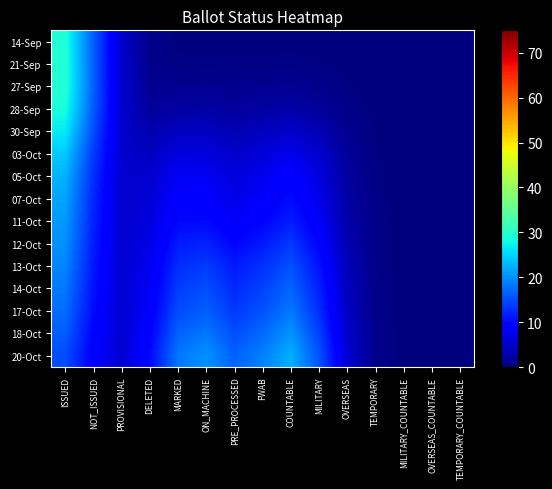

Reading right to left, list all the values displayed in this chart.

14-Sep: TEMPORARY_COUNTABLE=0.0	OVERSEAS_COUNTABLE=0.0	MILITARY_COUNTABLE=0.0	TEMPORARY=0.0	OVERSEAS=0.0	MILITARY=0.1	COUNTABLE=0.1	FWAB=0.1	PRE_PROCESSED=0.1	ON_MACHINE=0.1	MARKED=0.2	DELETED=0.9	PROVISIONAL=5.0	NOT_ISSUED=16.4	ISSUED=29.3
21-Sep: TEMPORARY_COUNTABLE=0.0	OVERSEAS_COUNTABLE=0.0	MILITARY_COUNTABLE=0.0	TEMPORARY=0.0	OVERSEAS=0.1	MILITARY=0.3	COUNTABLE=0.5	FWAB=0.4	PRE_PROCESSED=0.4	ON_MACHINE=0.5	MARKED=0.4	DELETED=1.0	PROVISIONAL=5.1	NOT_ISSUED=16.6	ISSUED=29.6
27-Sep: TEMPORARY_COUNTABLE=0.0	OVERSEAS_COUNTABLE=0.0	MILITARY_COUNTABLE=0.0	TEMPORARY=0.1	OVERSEAS=0.3	MILITARY=0.9	COUNTABLE=1.3	FWAB=1.1	PRE_PROCESSED=1.0	ON_MACHINE=1.2	MARKED=1.1	DELETED=1.3	PROVISIONAL=5.2	NOT_ISSUED=16.6	ISSUED=29.6
28-Sep: TEMPORARY_COUNTABLE=0.0	OVERSEAS_COUNTABLE=0.0	MILITARY_COUNTABLE=0.0	TEMPORARY=0.1	OVERSEAS=0.7	MILITARY=1.9	COUNTABLE=2.8	FWAB=2.3	PRE_PROCESSED=2.1	ON_MACHINE=2.5	MARKED=2.3	DELETED=2.0	PROVISIONAL=5.3	NOT_ISSUED=16.1	ISSUED=28.7
30-Sep: TEMPORARY_COUNTABLE=0.0	OVERSEAS_COUNTABLE=0.0	MILITARY_COUNTABLE=0.0	TEMPORARY=0.2	OVERSEAS=1.2	MILITARY=3.4	COUNTABLE=4.9	FWAB=4.1	PRE_PROCESSED=3.5	ON_MACHINE=4.3	MARKED=4.2	DELETED=3.1	PROVISIONAL=5.3	NOT_ISSUED=15.1	ISSUED=26.7
03-Oct: TEMPORARY_COUNTABLE=0.0	OVERSEAS_COUNTABLE=0.0	MILITARY_COUNTABLE=0.0	TEMPORARY=0.3	OVERSEAS=1.8	MILITARY=5.1	COUNTABLE=7.3	FWAB=6.0	PRE_PROCESSED=5.0	ON_MACHINE=6.3	MARKED=6.3	DELETED=4.3	PROVISIONAL=5.3	NOT_ISSUED=13.8	ISSUED=24.3
05-Oct: TEMPORARY_COUNTABLE=0.0	OVERSEAS_COUNTABLE=0.0	MILITARY_COUNTABLE=0.0	TEMPORARY=0.4	OVERSEAS=2.2	MILITARY=6.2	COUNTABLE=9.0	FWAB=7.4	PRE_PROCESSED=6.0	ON_MACHINE=7.7	MARKED=7.9	DELETED=5.2	PROVISIONAL=5.3	NOT_ISSUED=12.9	ISSUED=22.6
07-Oct: TEMPORARY_COUNTABLE=0.0	OVERSEAS_COUNTABLE=0.0	MILITARY_COUNTABLE=0.0	TEMPORARY=0.4	OVERSEAS=2.5	MILITARY=7.0	COUNTABLE=10.2	FWAB=8.3	PRE_PROCESSED=6.9	ON_MACHINE=8.7	MARKED=8.8	DELETED=5.7	PROVISIONAL=5.3	NOT_ISSUED=12.3	ISSUED=21.5
11-Oct: TEMPORARY_COUNTABLE=0.0	OVERSEAS_COUNTABLE=0.0	MILITARY_COUNTABLE=0.0	TEMPORARY=0.5	OVERSEAS=2.8	MILITARY=8.0	COUNTABLE=11.6	FWAB=9.6	PRE_PROCESSED=8.0	ON_MACHINE=10.0	MARKED=9.9	DELETED=6.2	PROVISIONAL=5.3	NOT_ISSUED=11.9	ISSUED=20.8
12-Oct: TEMPORARY_COUNTABLE=0.0	OVERSEAS_COUNTABLE=0.0	MILITARY_COUNTABLE=0.1	TEMPORARY=0.6	OVERSEAS=3.3	MILITARY=9.3	COUNTABLE=13.5	FWAB=11.3	PRE_PROCESSED=9.7	ON_MACHINE=11.9	MARKED=11.3	DELETED=6.8	PROVISIONAL=5.3	NOT_ISSUED=11.5	ISSUED=20.1
13-Oct: TEMPORARY_COUNTABLE=0.0	OVERSEAS_COUNTABLE=0.0	MILITARY_COUNTABLE=0.1	TEMPORARY=0.7	OVERSEAS=3.8	MILITARY=10.7	COUNTABLE=15.5	FWAB=13.0	PRE_PROCESSED=11.3	ON_MACHINE=13.7	MARKED=12.7	DELETED=7.4	PROVISIONAL=5.4	NOT_ISSUED=11.1	ISSUED=19.3
14-Oct: TEMPORARY_COUNTABLE=0.0	OVERSEAS_COUNTABLE=0.0	MILITARY_COUNTABLE=0.1	TEMPORARY=0.7	OVERSEAS=4.1	MILITARY=11.7	COUNTABLE=16.9	FWAB=14.3	PRE_PROCESSED=12.5	ON_MACHINE=15.1	MARKED=13.9	DELETED=7.9	PROVISIONAL=5.4	NOT_ISSUED=10.7	ISSUED=18.4
17-Oct: TEMPORARY_COUNTABLE=0.0	OVERSEAS_COUNTABLE=0.0	MILITARY_COUNTABLE=0.1	TEMPORARY=0.8	OVERSEAS=4.5	MILITARY=12.7	COUNTABLE=18.3	FWAB=15.5	PRE_PROCESSED=13.5	ON_MACHINE=16.4	MARKED=15.0	DELETED=8.5	PROVISIONAL=5.4	NOT_ISSUED=10.2	ISSUED=17.5
18-Oct: TEMPORARY_COUNTABLE=0.0	OVERSEAS_COUNTABLE=0.0	MILITARY_COUNTABLE=0.1	TEMPORARY=0.9	OVERSEAS=5.0	MILITARY=14.1	COUNTABLE=20.4	FWAB=17.3	PRE_PROCESSED=15.1	ON_MACHINE=18.3	MARKED=16.6	DELETED=9.3	PROVISIONAL=5.4	NOT_ISSUED=9.5	ISSUED=16.3
20-Oct: TEMPORARY_COUNTABLE=0.0	OVERSEAS_COUNTABLE=0.0	MILITARY_COUNTABLE=0.1	TEMPORARY=1.0	OVERSEAS=5.4	MILITARY=15.5	COUNTABLE=22.4	FWAB=19.0	PRE_PROCESSED=16.7	ON_MACHINE=20.1	MARKED=18.2	DELETED=10.1	PROVISIONAL=5.4	NOT_ISSUED=8.9	ISSUED=15.1